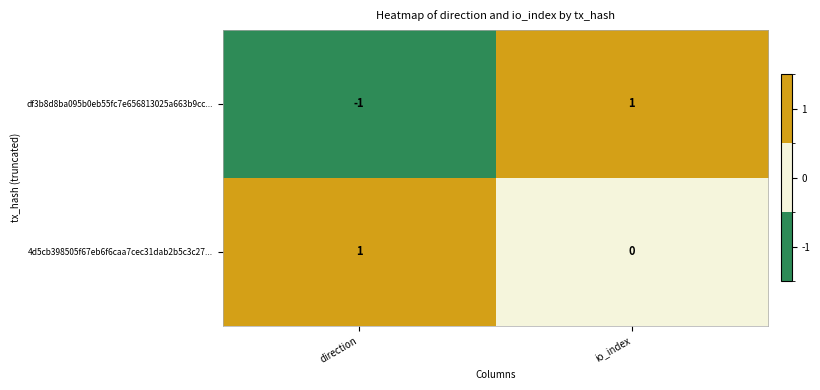

Reading right to left, extract all data points from this chart.

df3b8d8ba095b0eb55fc7e656813025a663b9cc...: 1	-1
4d5cb398505f67eb6f6caa7cec31dab2b5c3c27...: 0	1